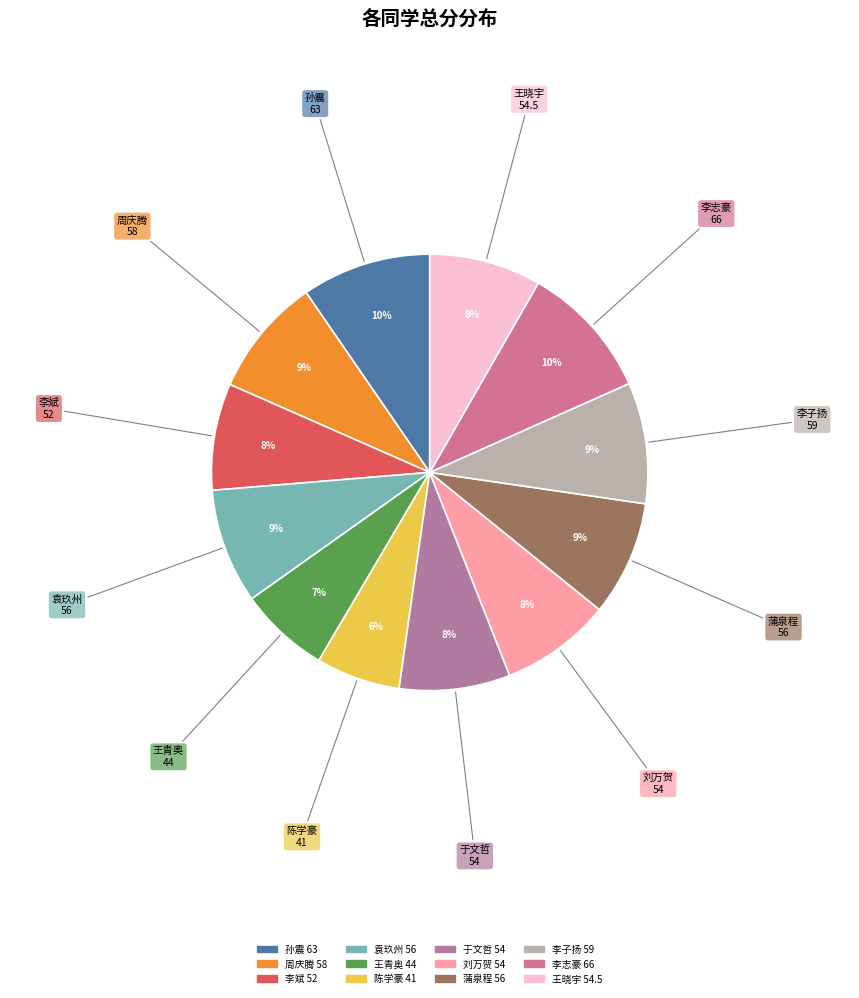

Do 王青奥 44 and 陈学豪 41 together represent more than half of the pie?

No